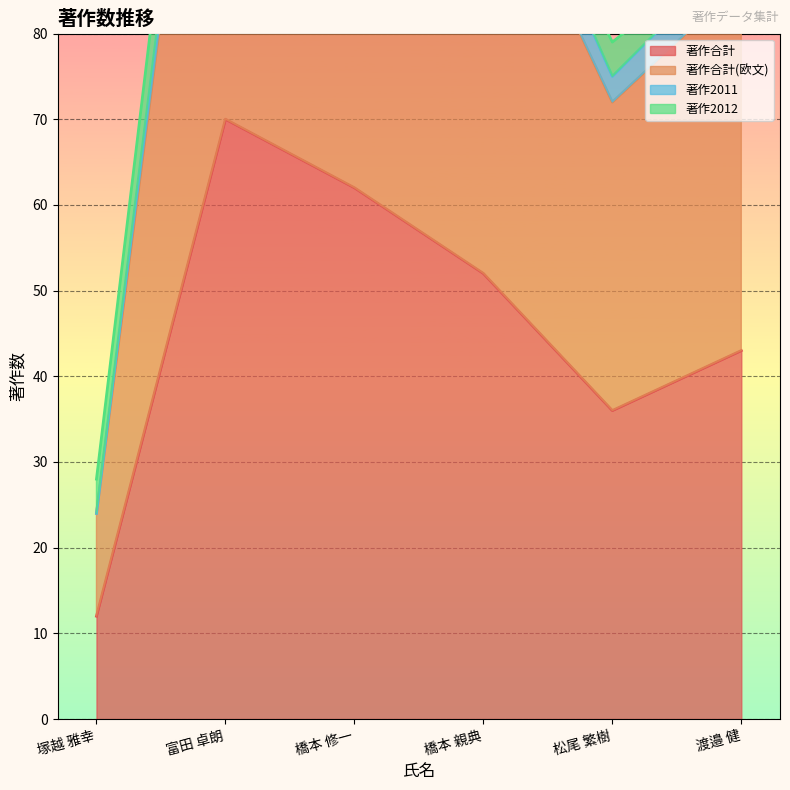

Which label corresponds to the largest value in the chart?

富田 卓朗